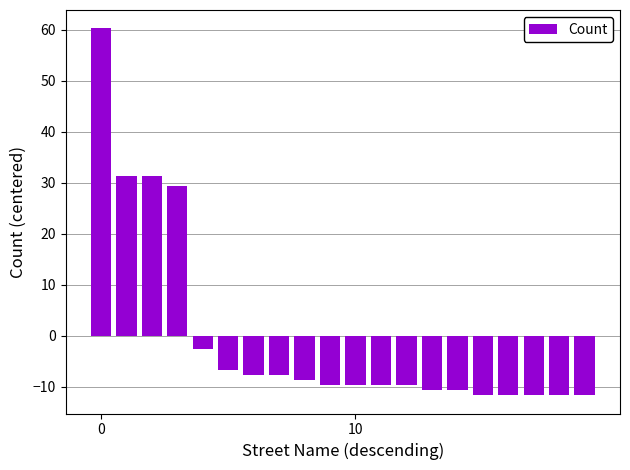

What is the minimum value shown in the chart?

-11.7